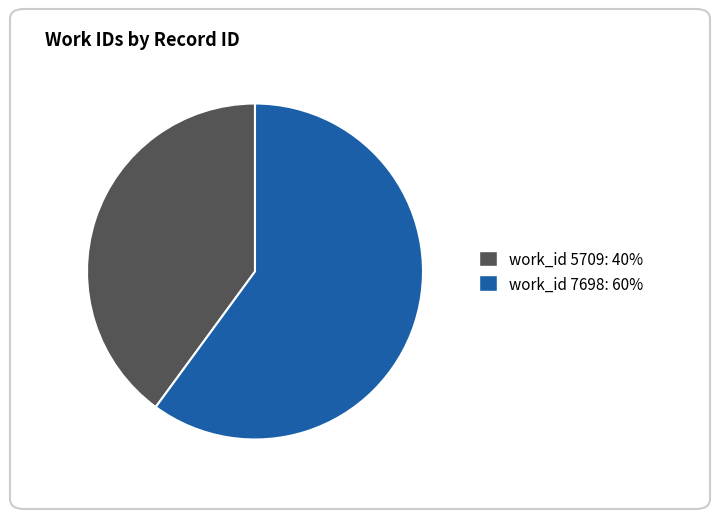

Is there any slice that represents more than half of the pie?

Yes